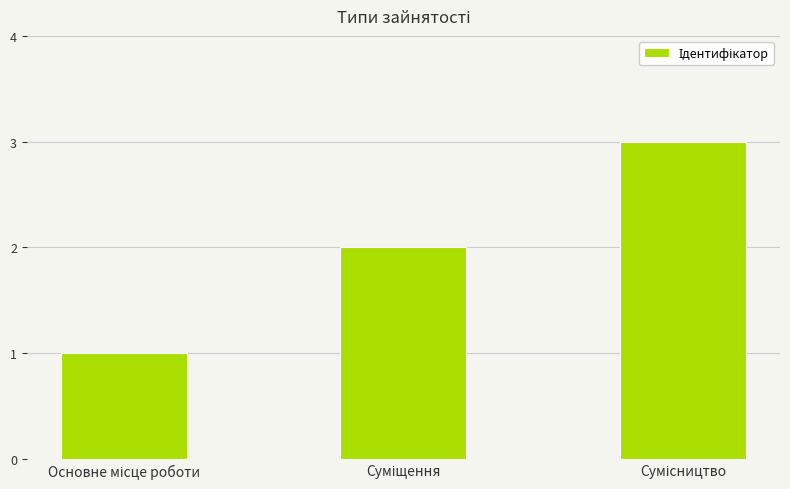

Count the values in the range 1 to 3.

3